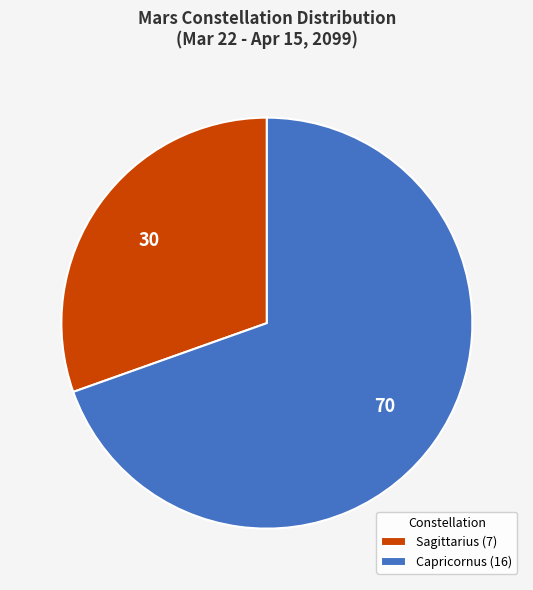

Between Sagittarius and Capricornus, which is larger?

Capricornus